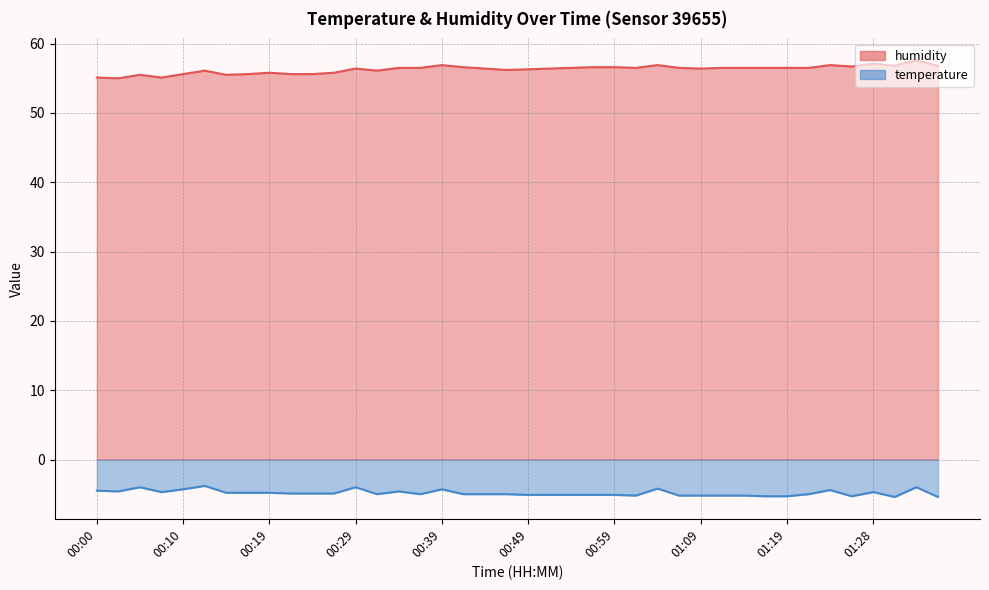

At which category does the chart reach its minimum across all series?

00:02